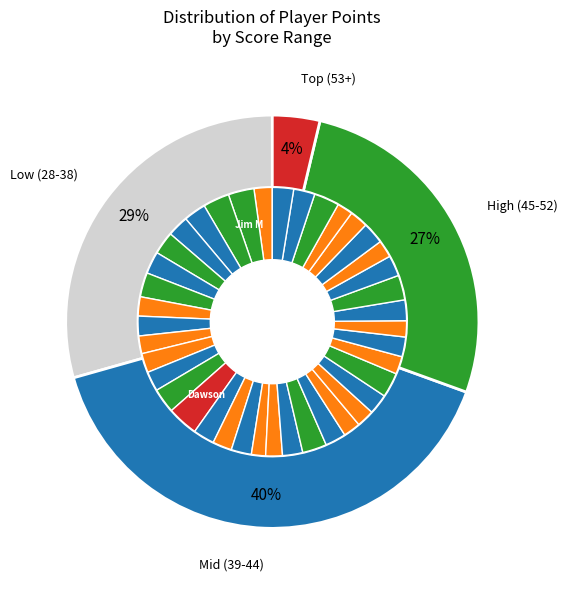

How many segments does this pie chart have?

40